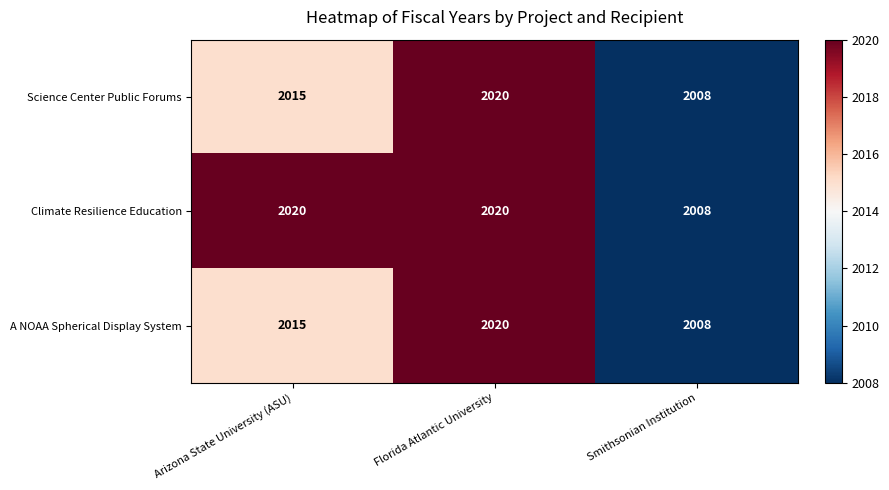

True or false: A NOAA Spherical Display System has a value of 2015 at Arizona State University (ASU).

True